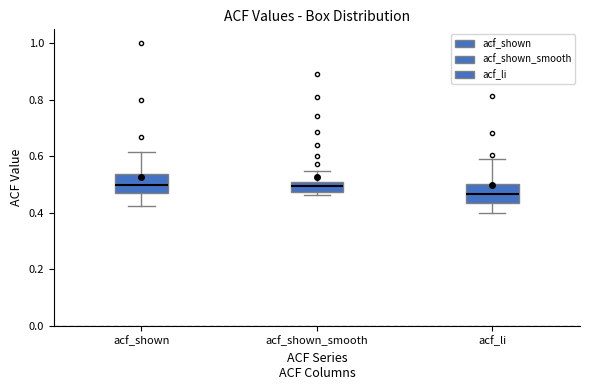

Reading left to right, transcribe this box plot: for each box, give where its median line is, the range the box spans, and where its two whiskers end, as read against the y-axis. The values are not printed on the chart, so give them approximately, as read against the axis.

acf_shown: median 0.50, box 0.46 to 0.54, whiskers 0.42 to 0.62
acf_shown_smooth: median 0.50, box 0.48 to 0.52, whiskers 0.46 to 0.54
acf_li: median 0.46, box 0.44 to 0.50, whiskers 0.40 to 0.60